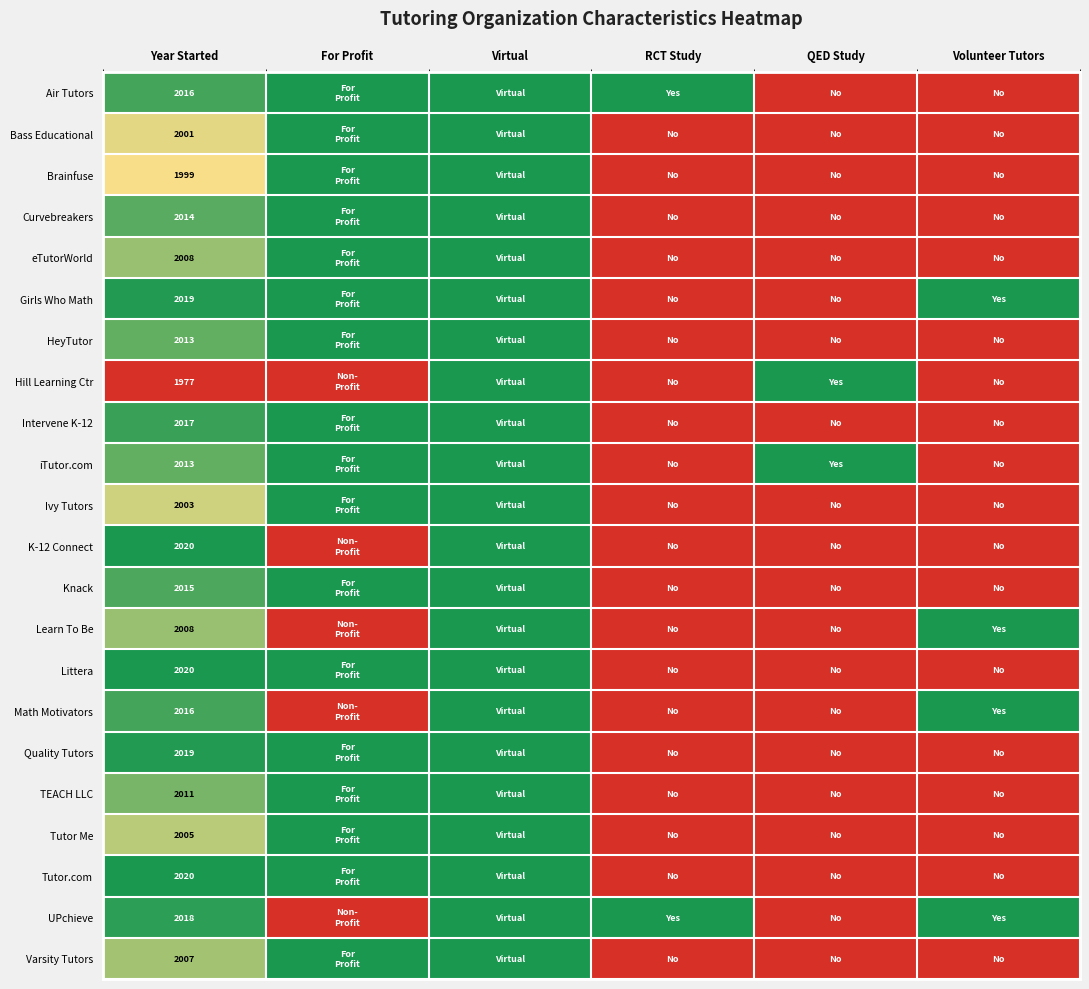

What is the maximum value shown in the chart?

1.0